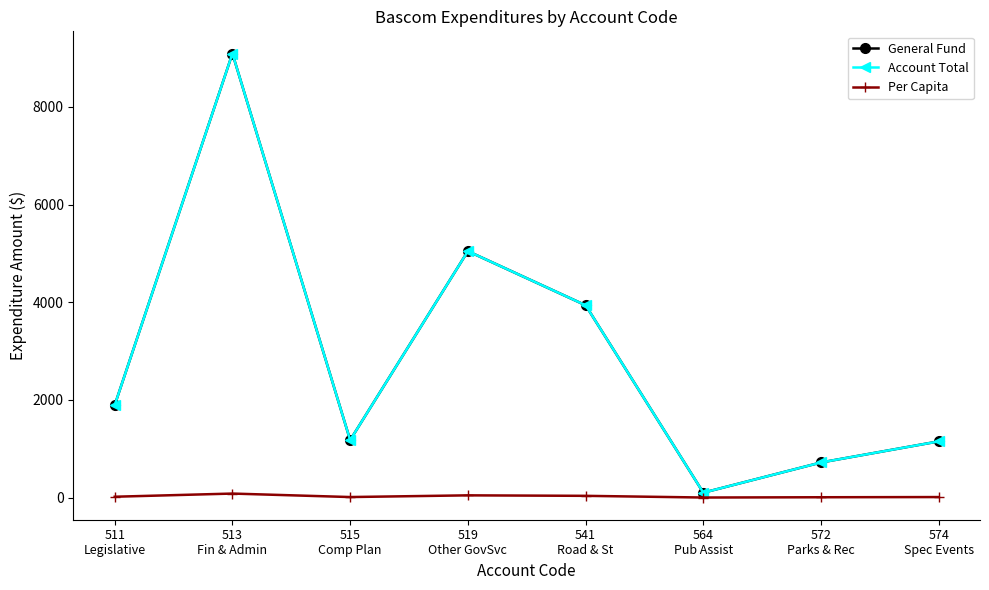

Reading left to right, transcribe all the data shown in this chart.

General Fund: 511
Legislative=1893.0	513
Fin & Admin=9095.0	515
Comp Plan=1177.0	519
Other GovSvc=5047.0	541
Road & St=3939.0	564
Pub Assist=100.0	572
Parks & Rec=719.0	574
Spec Events=1151.0
Account Total: 511
Legislative=1893.0	513
Fin & Admin=9095.0	515
Comp Plan=1177.0	519
Other GovSvc=5047.0	541
Road & St=3939.0	564
Pub Assist=100.0	572
Parks & Rec=719.0	574
Spec Events=1151.0
Per Capita: 511
Legislative=17.1	513
Fin & Admin=81.9	515
Comp Plan=10.6	519
Other GovSvc=45.5	541
Road & St=35.5	564
Pub Assist=0.9	572
Parks & Rec=6.5	574
Spec Events=10.4